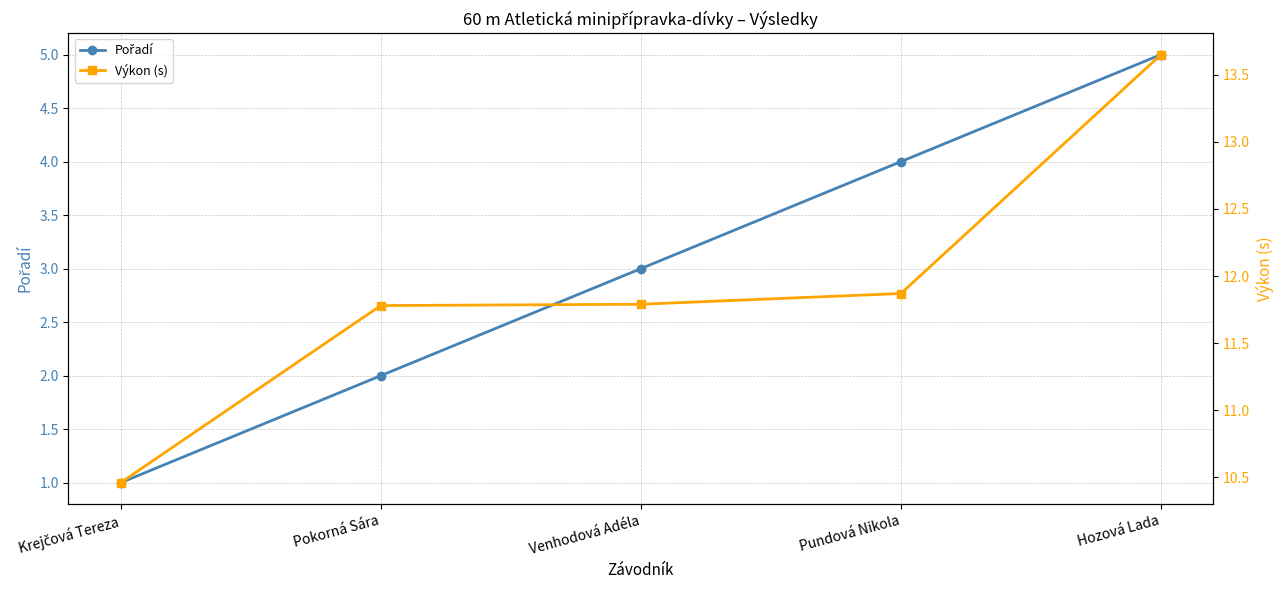

What is the total value across all series at Hozová Lada?

18.6